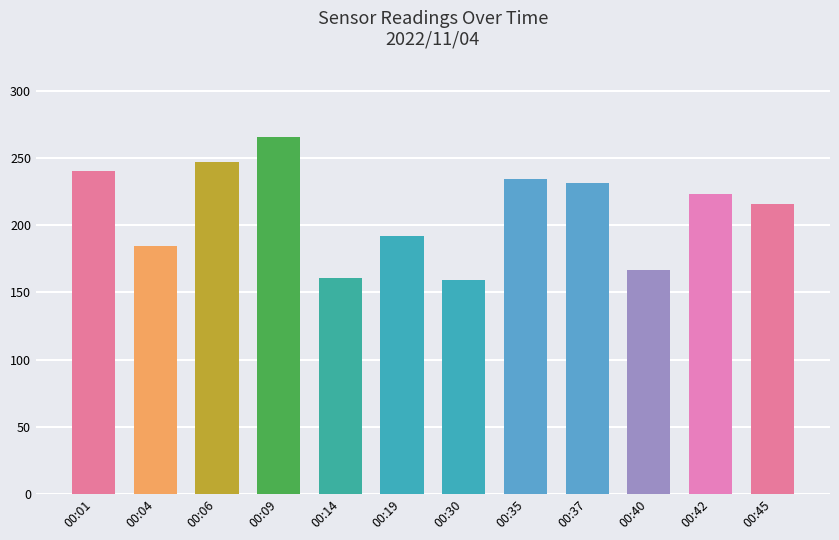

What is the sum of all values?

2521.8